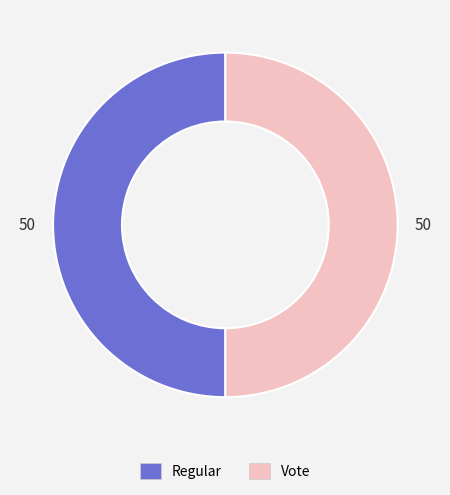

Is the sum of Regular and Vote greater than half?

Yes